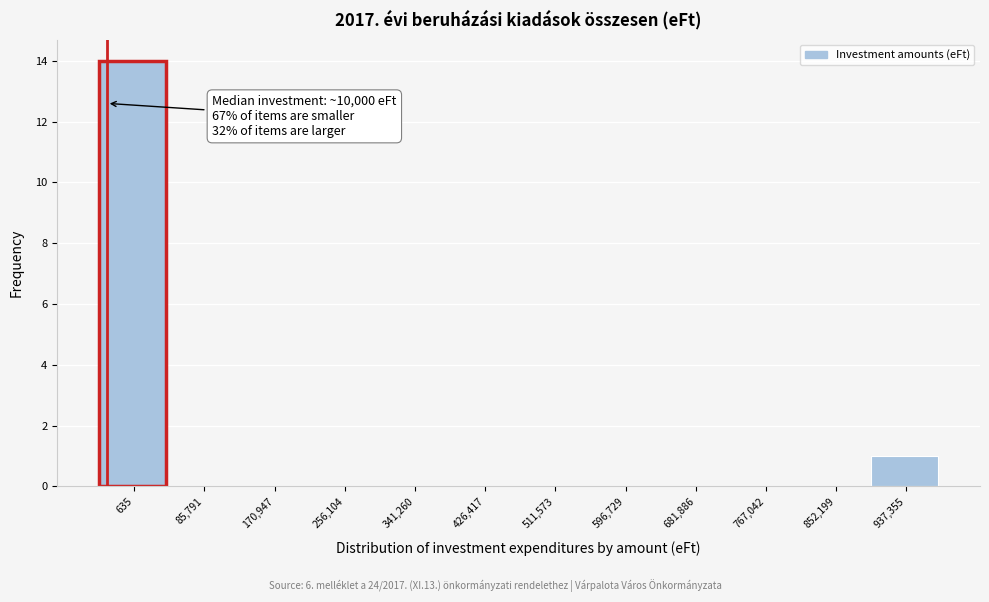

Reading left to right, transcribe all the data shown in this chart.

635=14	85,791=0	170,947=0	256,104=0	341,260=0	426,417=0	511,573=0	596,729=0	681,886=0	767,042=0	852,199=0	937,355=1